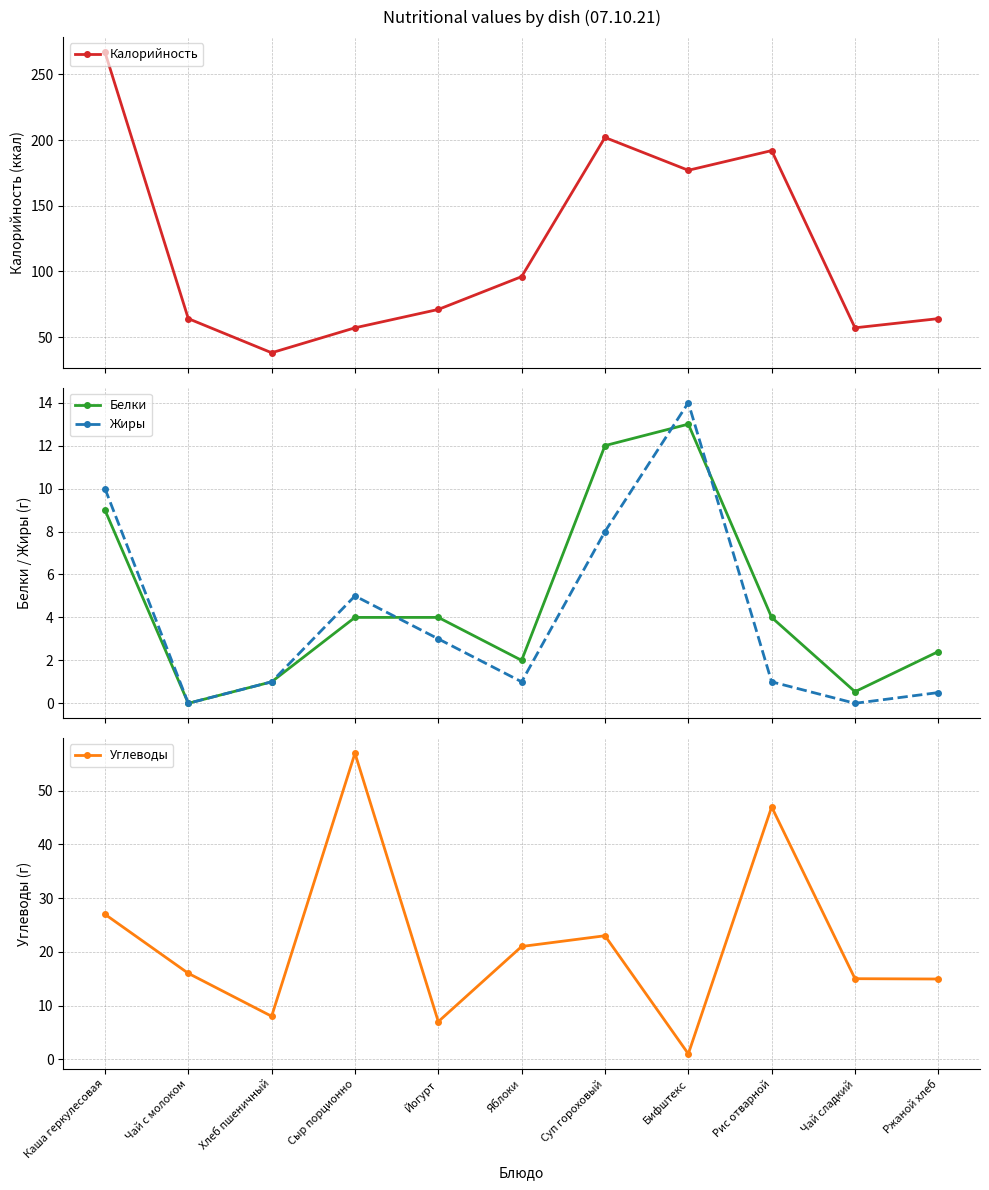

What is the label of the 7th point from the right?

Йогурт